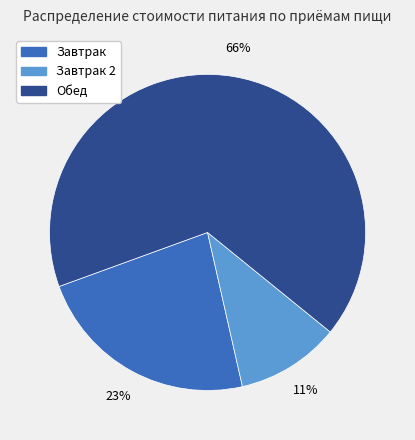

Combined, do Обед and Завтрак account for over 50%?

Yes